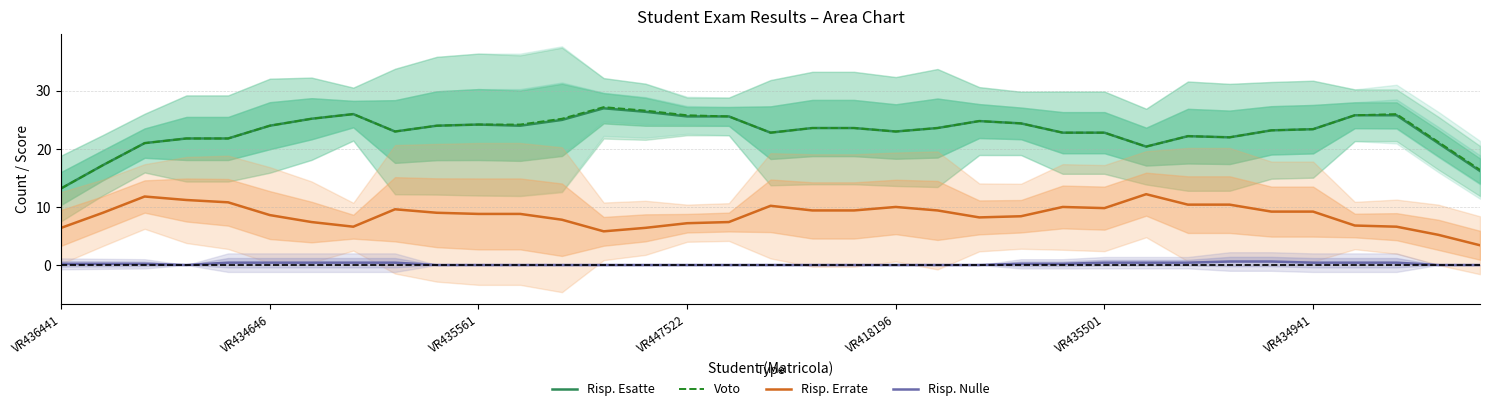

What is the highest value of the Risp. Errate series?

12.2